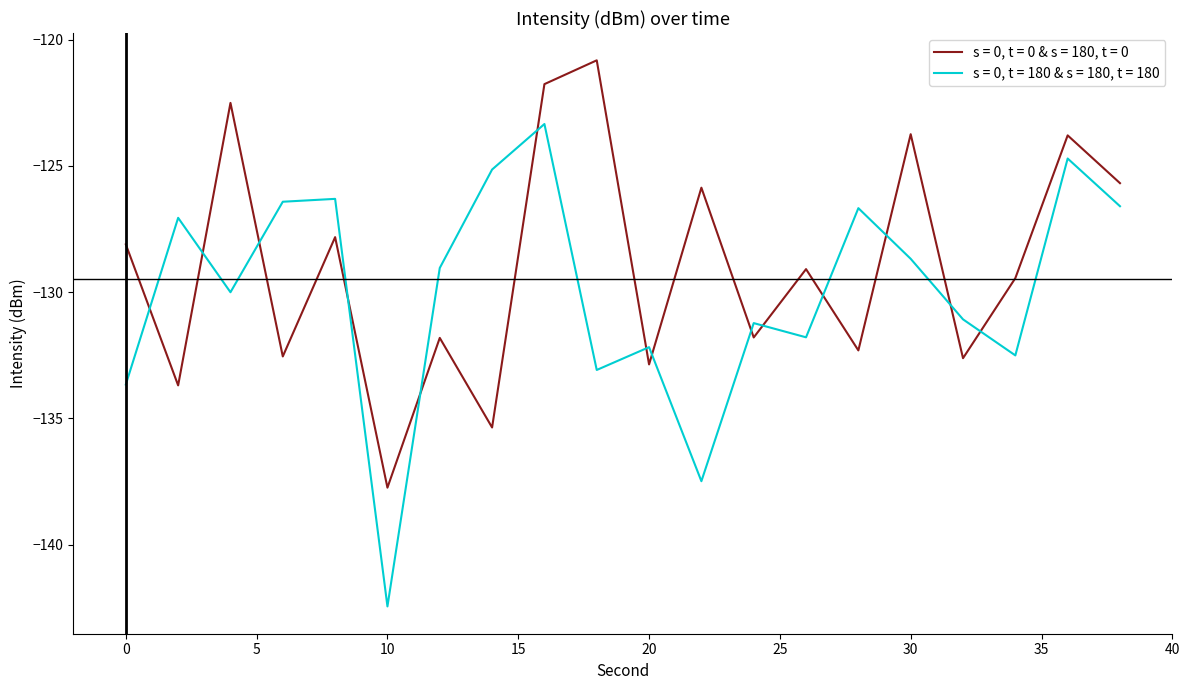

What is the maximum value for s = 0, t = 180 & s = 180, t = 180?

-123.3